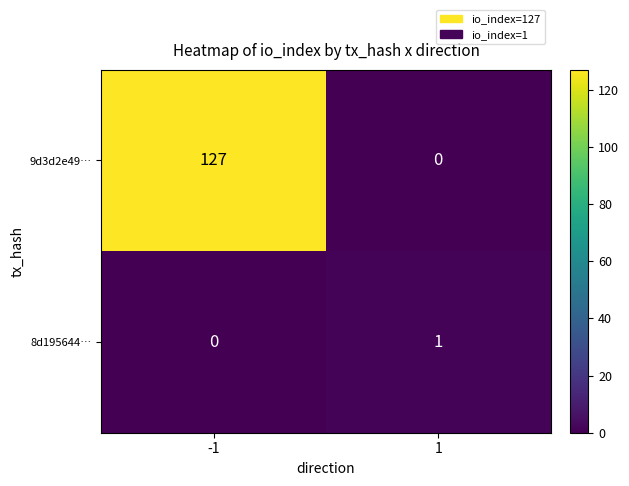

Rank the series by their maximum value, from highest to lowest.

9d3d2e49…, 8d195644…